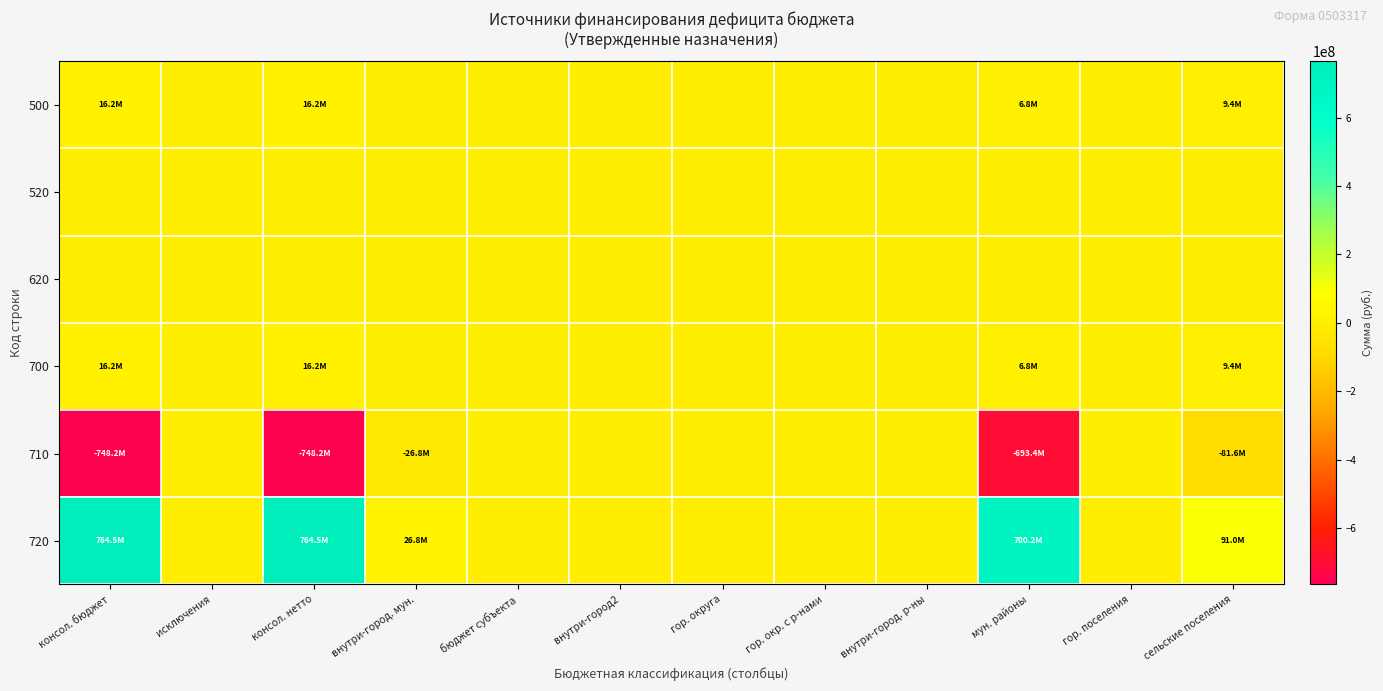

List the series in order of their peak value, highest first.

720, 500, 700, 520, 620, 710